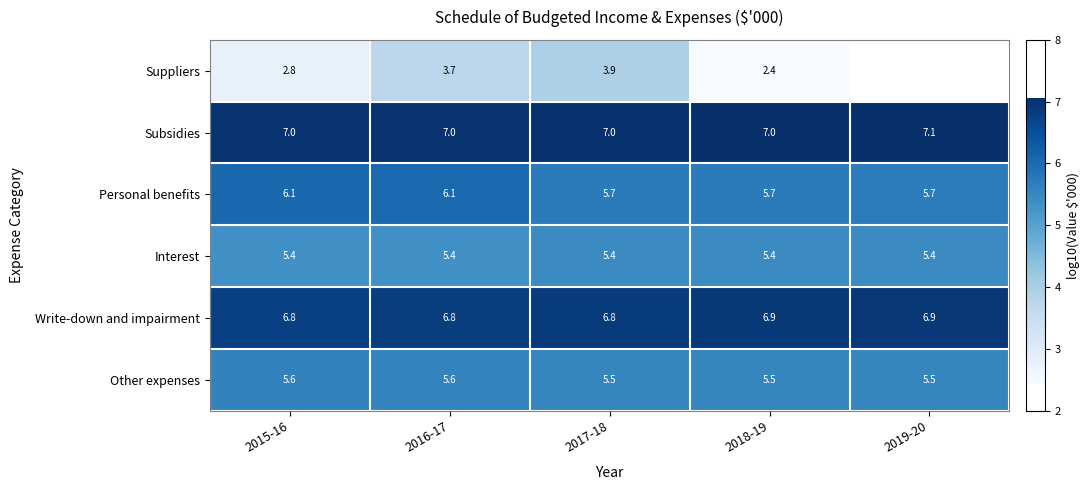

What is the minimum value for Interest?

5.4